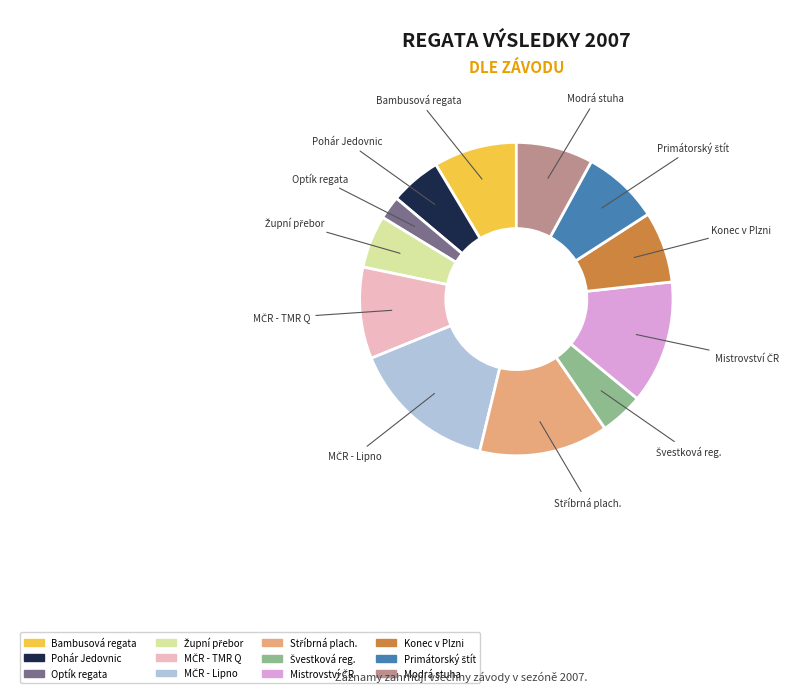

Does any single category account for the majority?

No